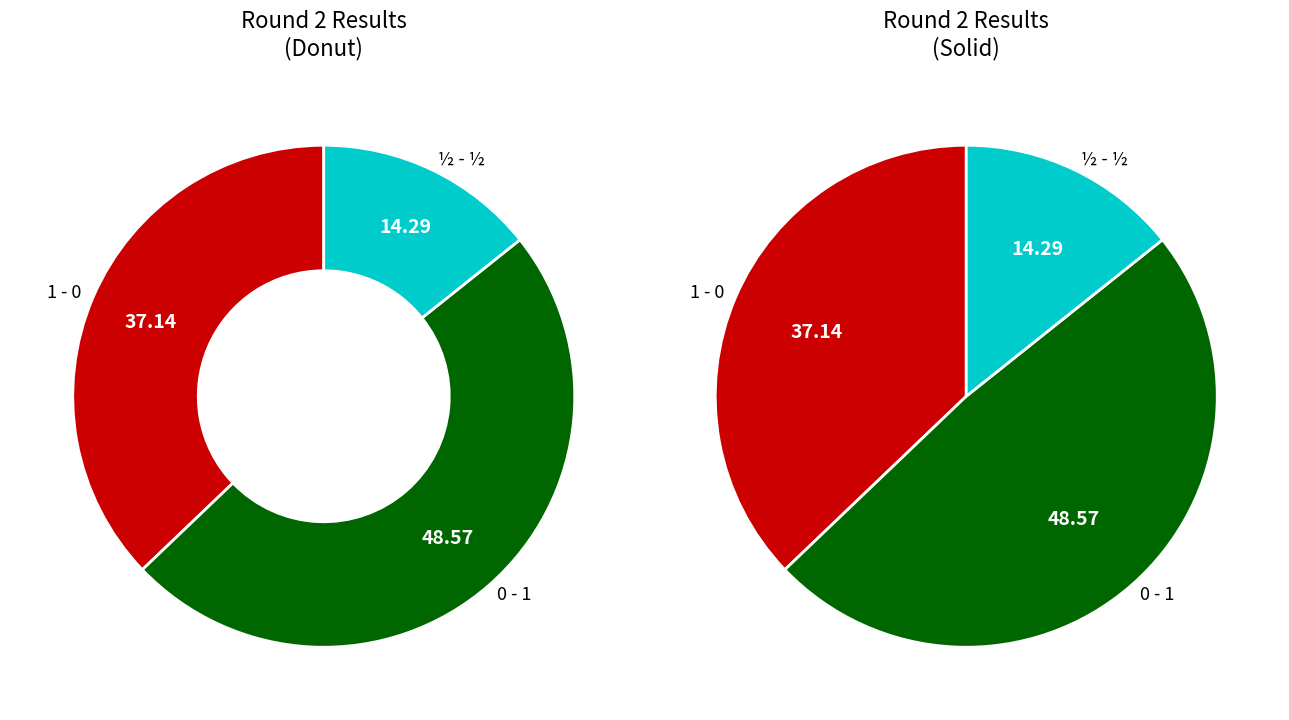

Rank the categories by value from lowest to highest.

½ - ½, 1 - 0, 0 - 1